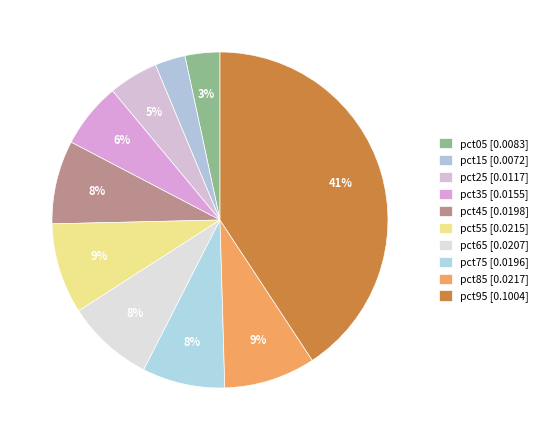

What percentage do pct75 and pct55 together represent?

16.7%